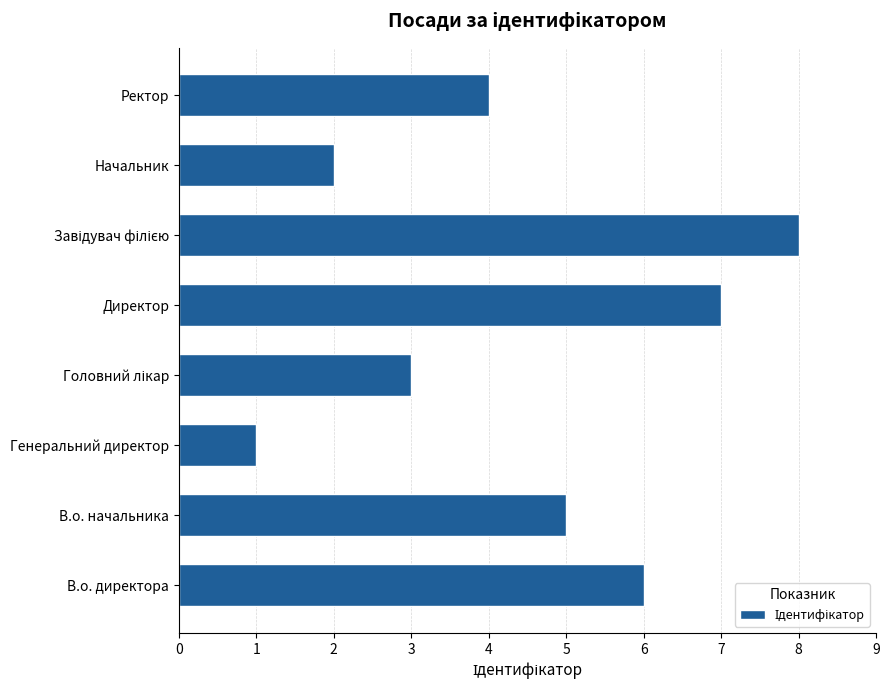

The value at Начальник is 2. True or false?

True